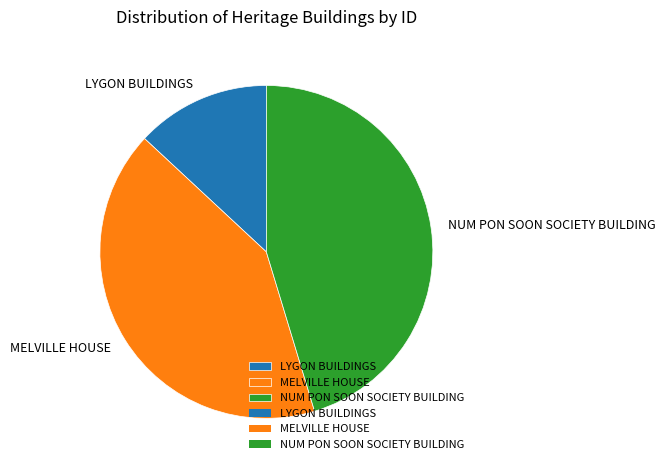

Combined, do NUM PON SOON SOCIETY BUILDING and LYGON BUILDINGS account for over 50%?

Yes